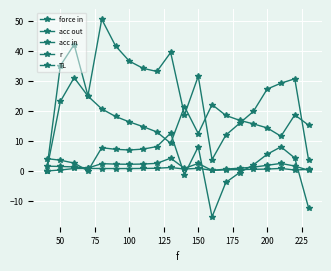

Does the chart have visible grid lines?

Yes